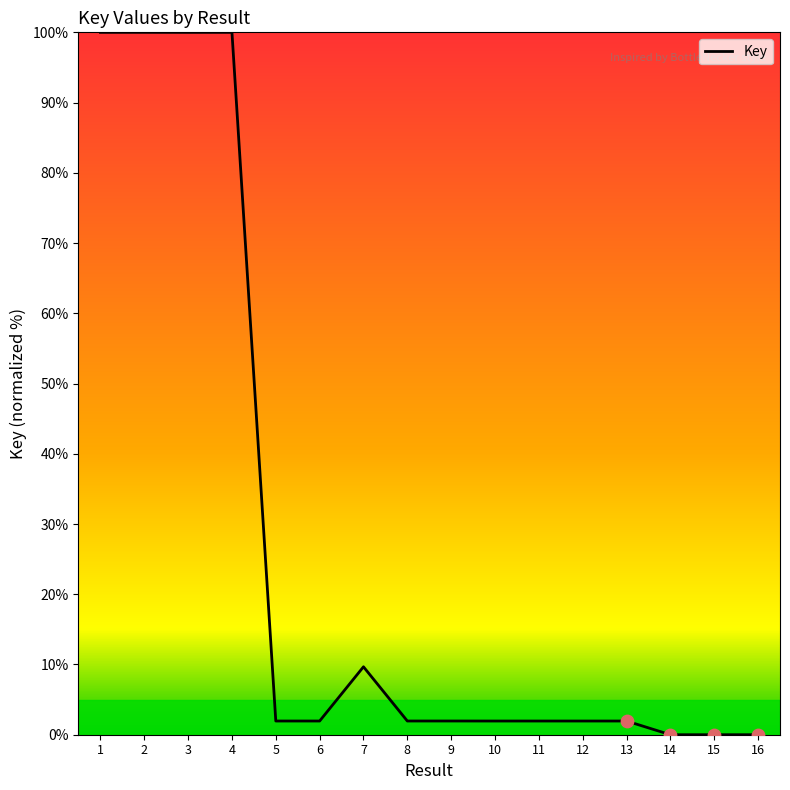

Between 14 and 2, which is larger?

2